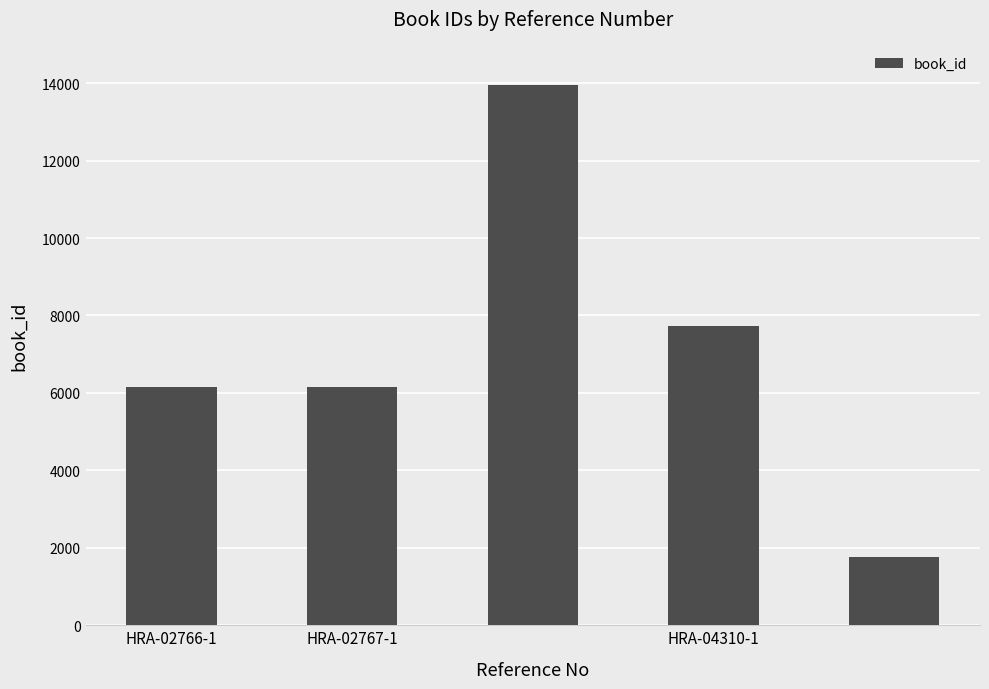

What is the difference between the maximum and second lowest values?

7819